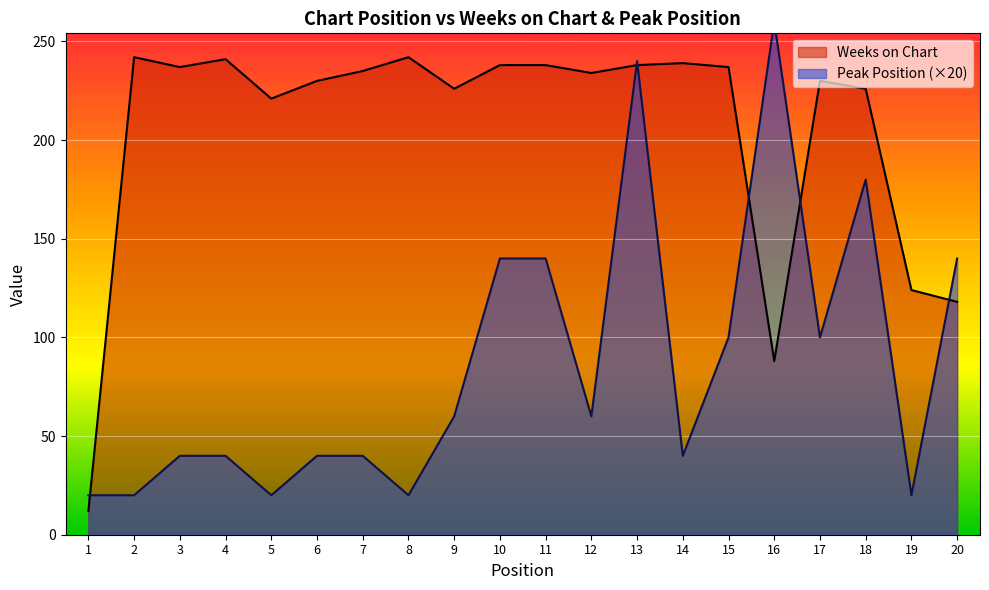

Where is the first local maximum for Weeks on Chart?

2